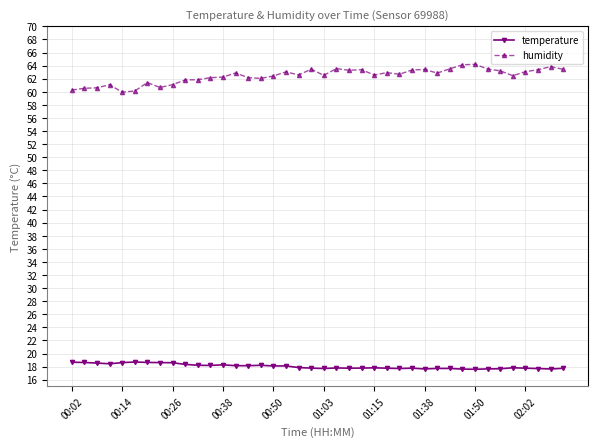

What is the minimum value for temperature?

17.6